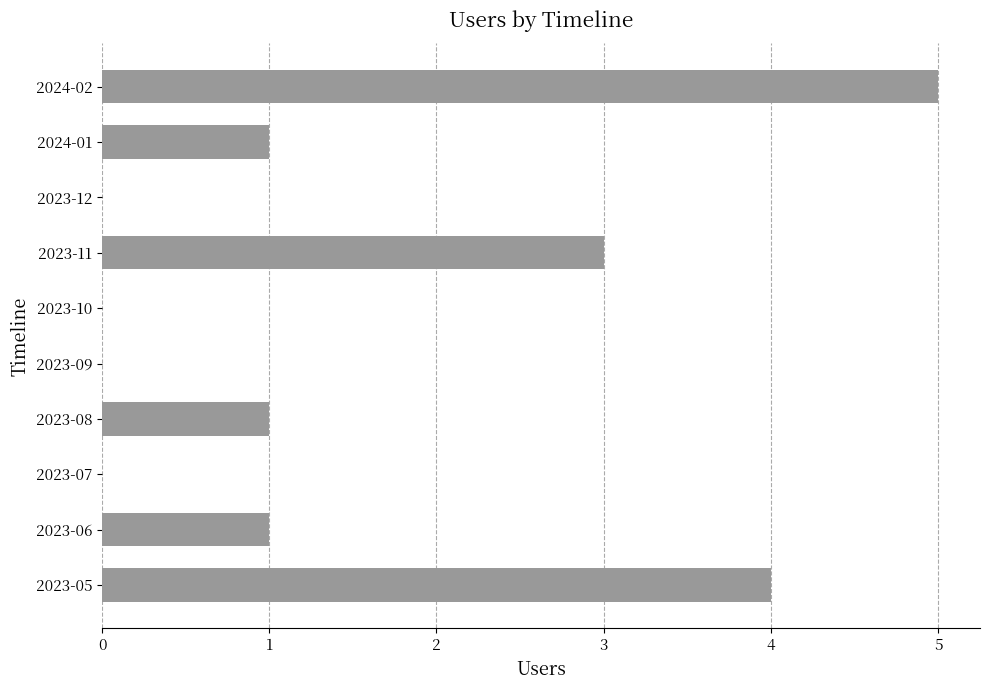

Is it true that the value at 2023-07 is -3?

False